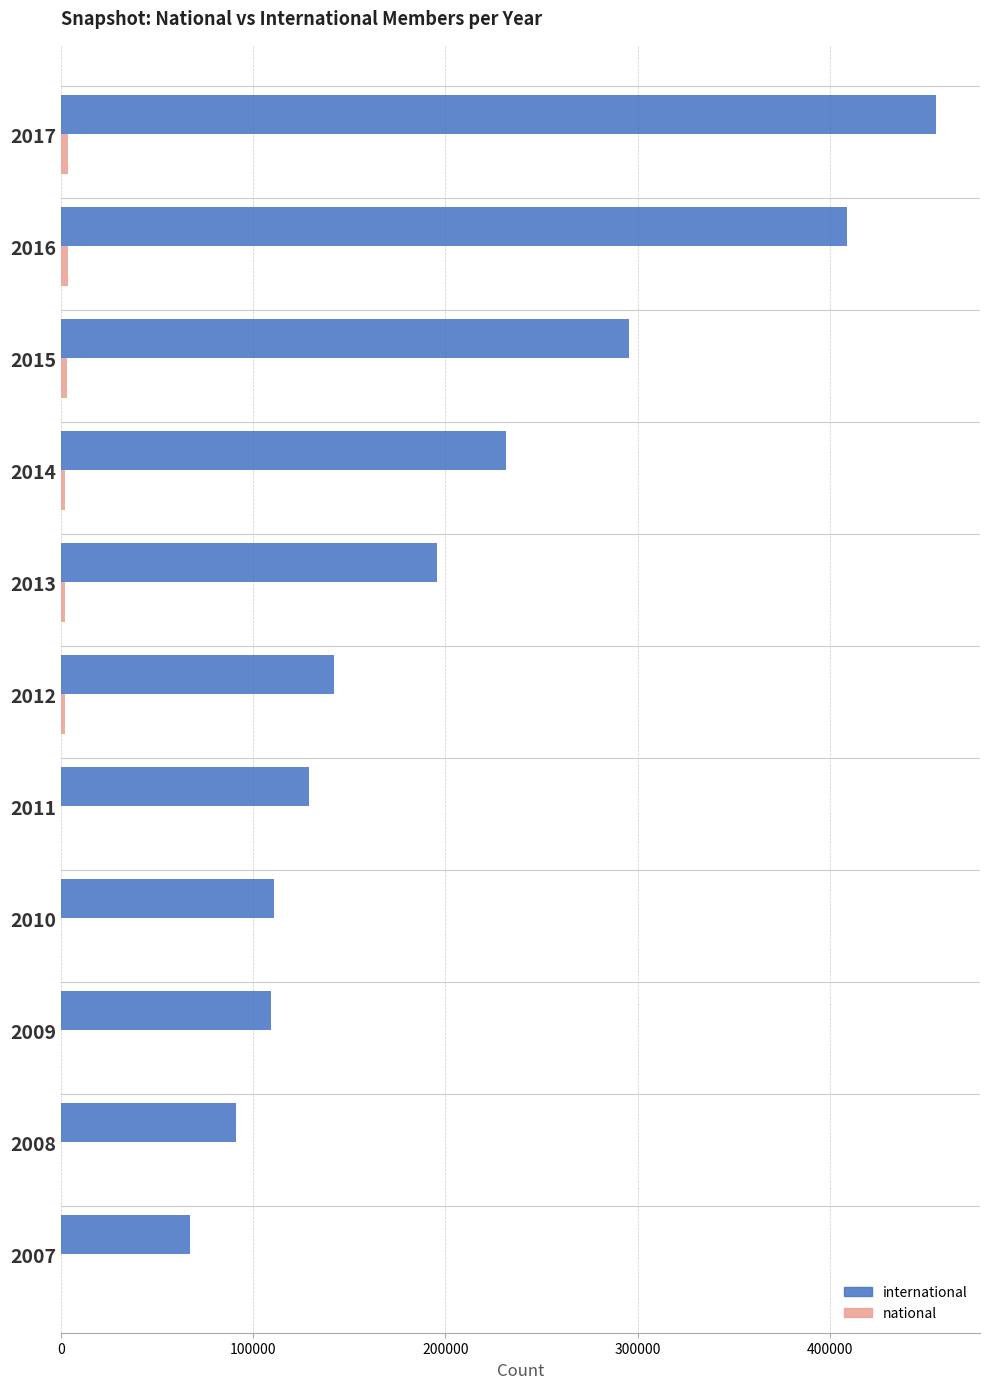

At which category is the sum across all series the highest?

2017